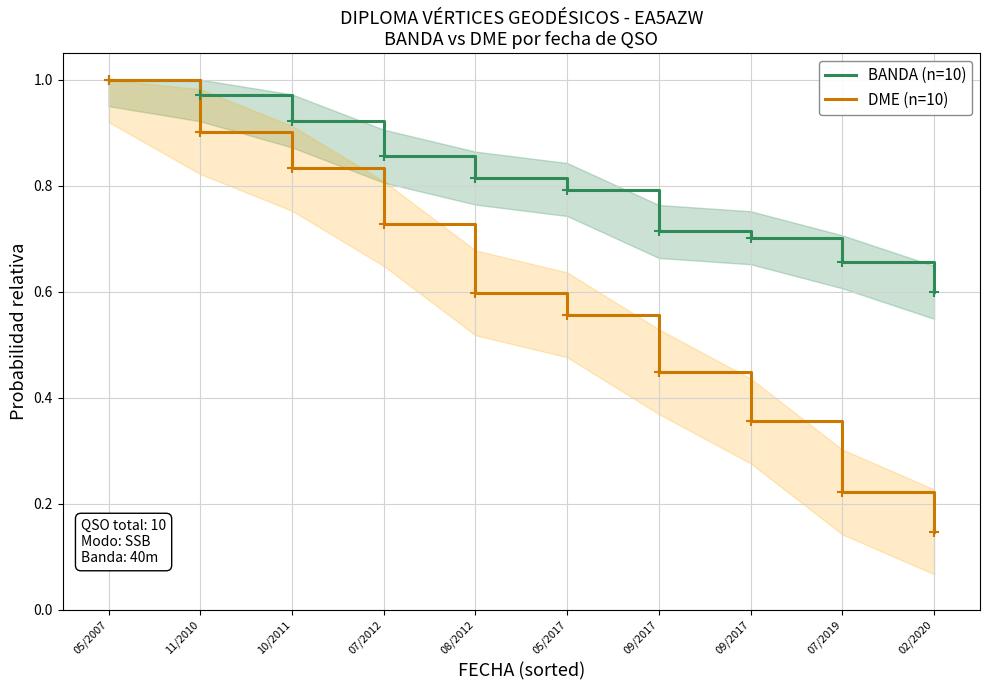

What are all the series names shown in the legend?

BANDA (n=10), DME (n=10)